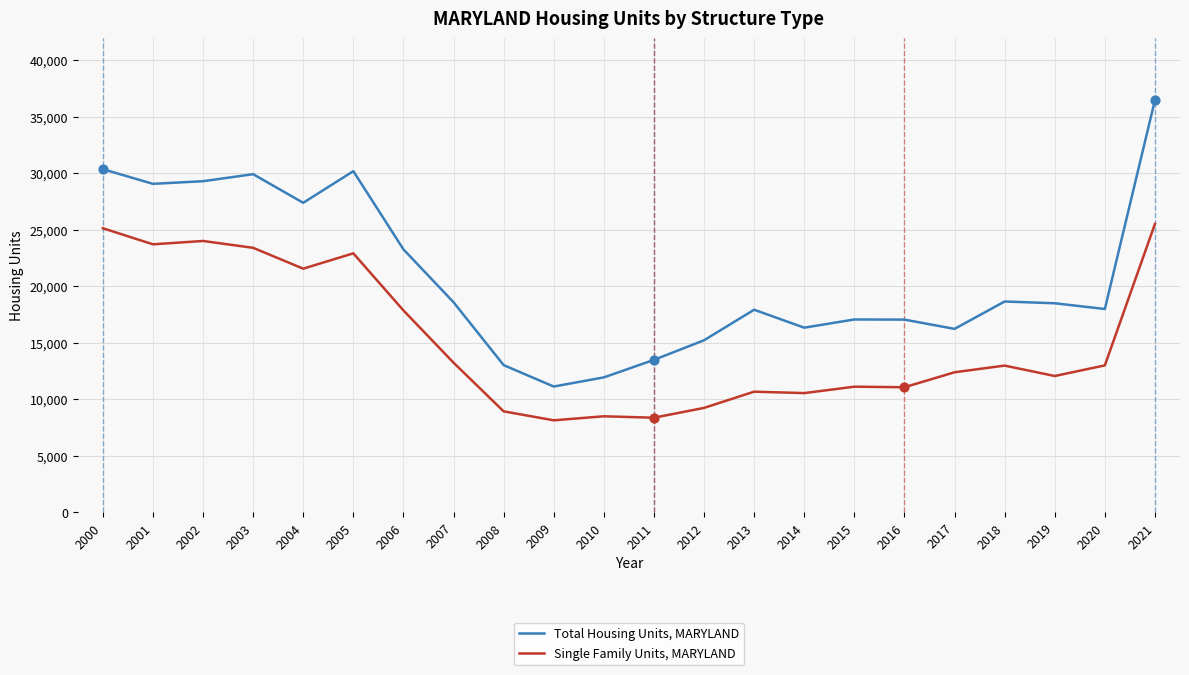

What are all the series names shown in the legend?

Total Housing Units, MARYLAND, Single Family Units, MARYLAND